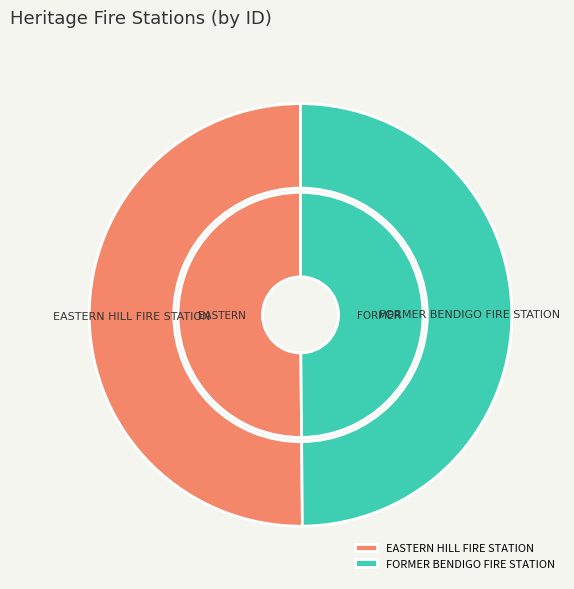

Rank the categories by value from highest to lowest.

EASTERN HILL FIRE STATION, FORMER BENDIGO FIRE STATION